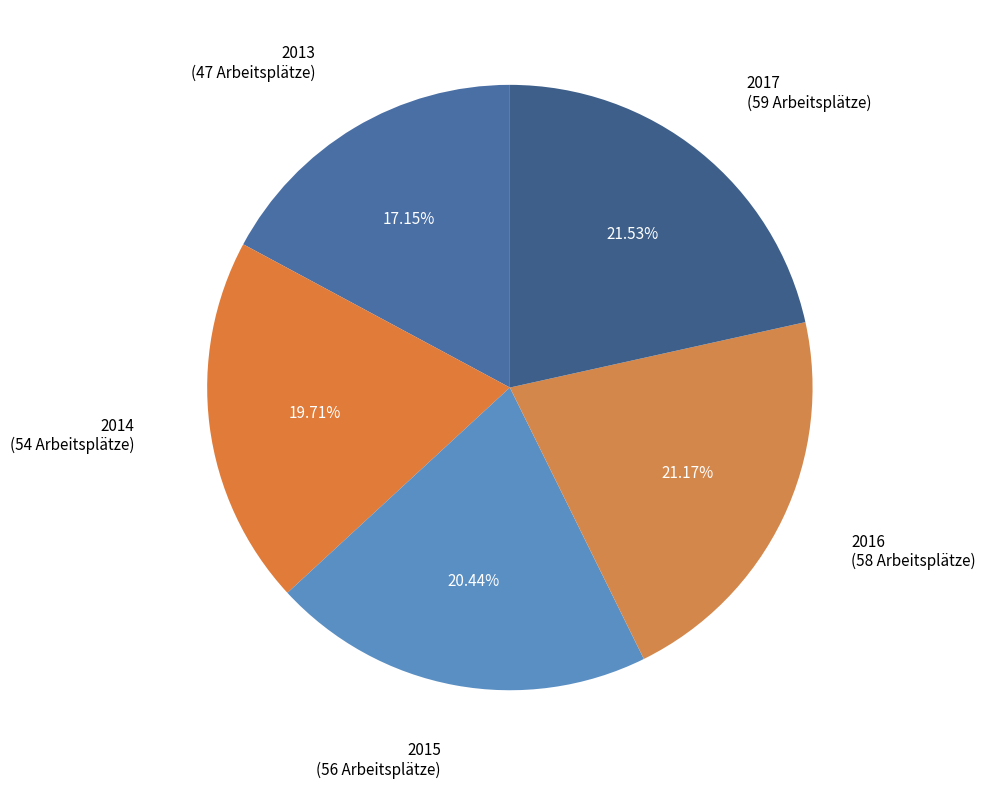

To the nearest percent, what is the difference between the largest and smallest slice percentages?

4%